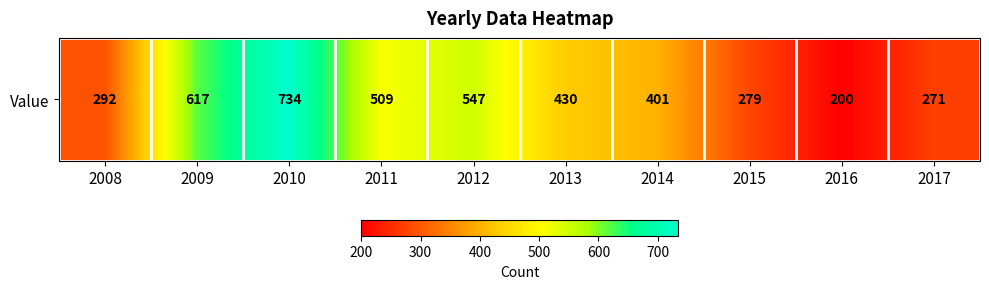

What is the maximum value shown in the chart?

734